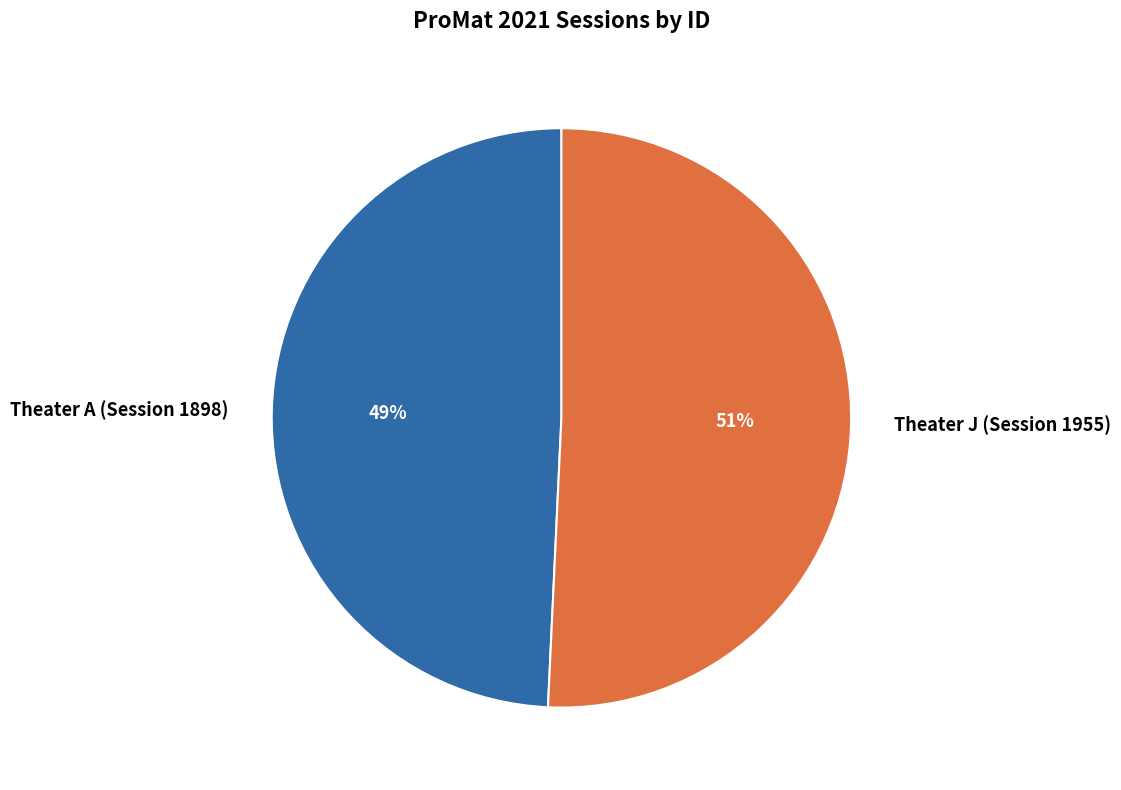

To the nearest percent, what is the combined percentage of Theater A (Session 1898) and Theater J (Session 1955)?

100%